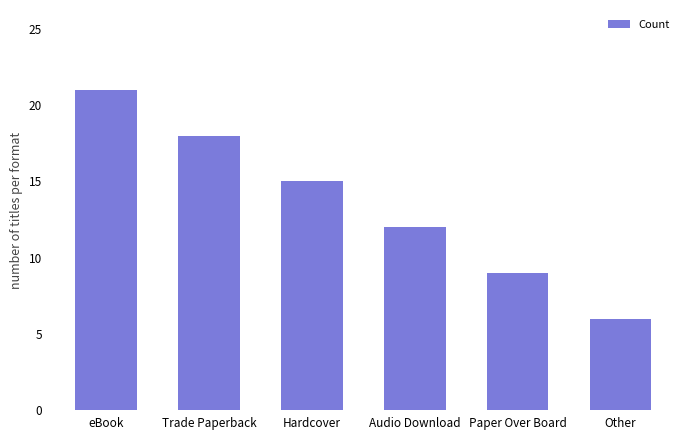

What is the label of the 5th bar from the right?

Trade Paperback